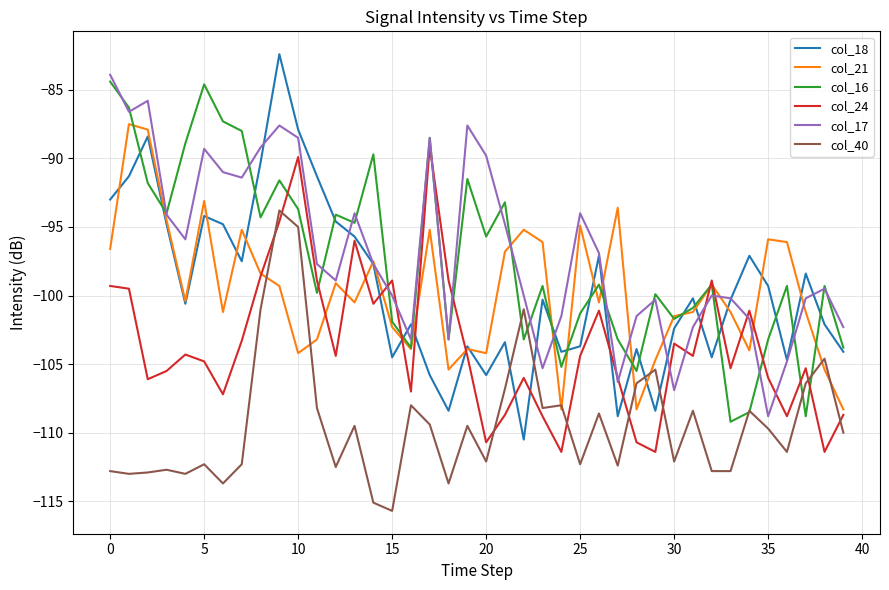

What is the difference between the maximum and second lowest values in the col_21 series?

20.8